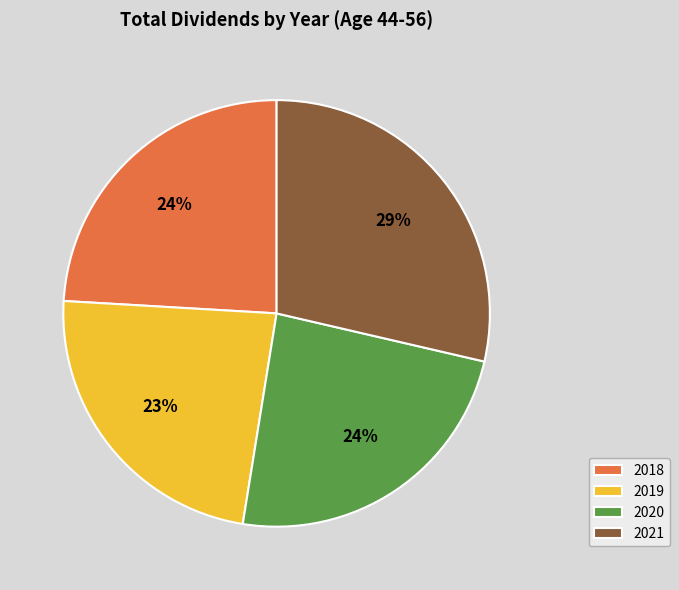

Combined, do 2021 and 2019 account for over 50%?

Yes